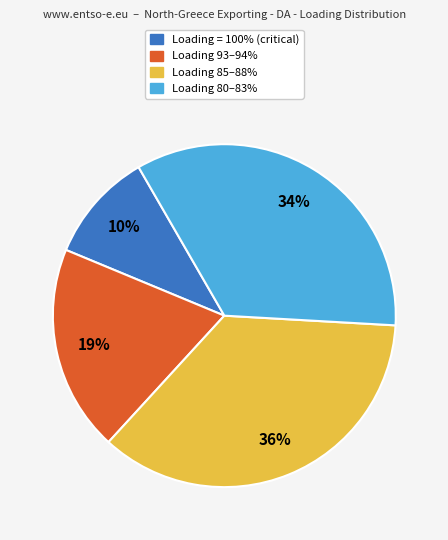

To the nearest percent, what is the average slice percentage?

25%